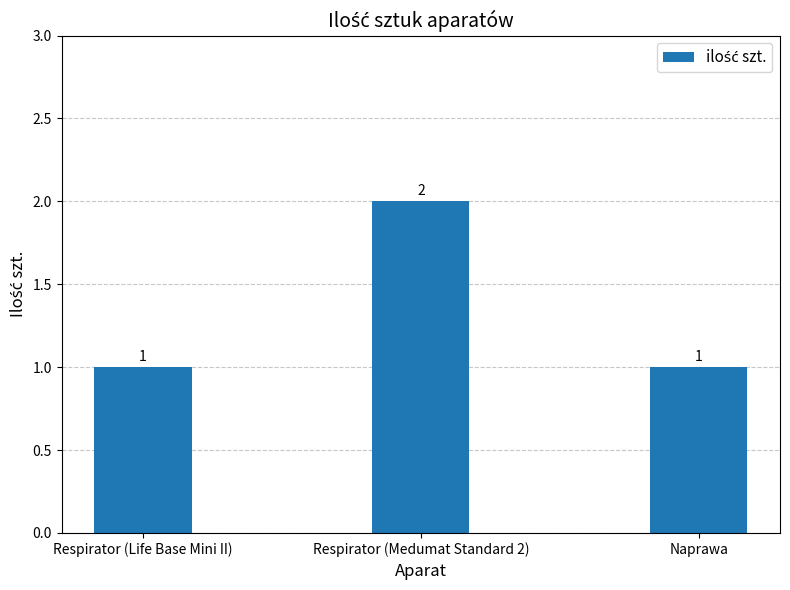

Reading right to left, extract all data points from this chart.

1	2	1